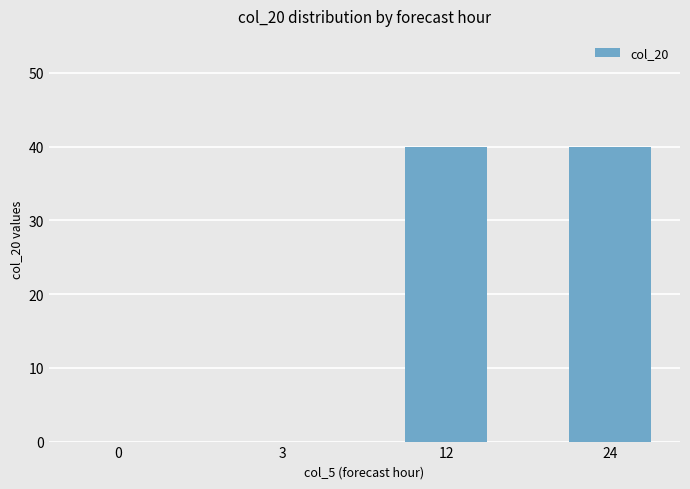

What is the change in value from 0 to 24?

+40